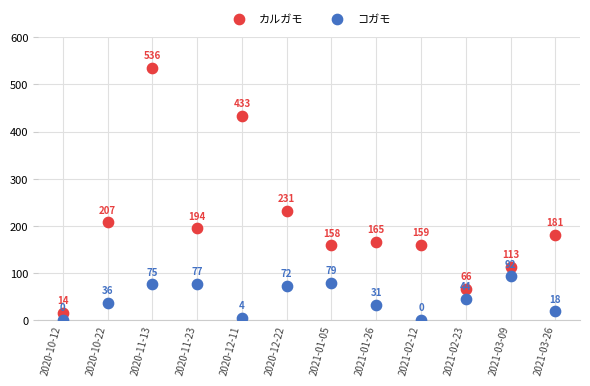

Across all data points, what is the range of Y values (max minus min)?

536